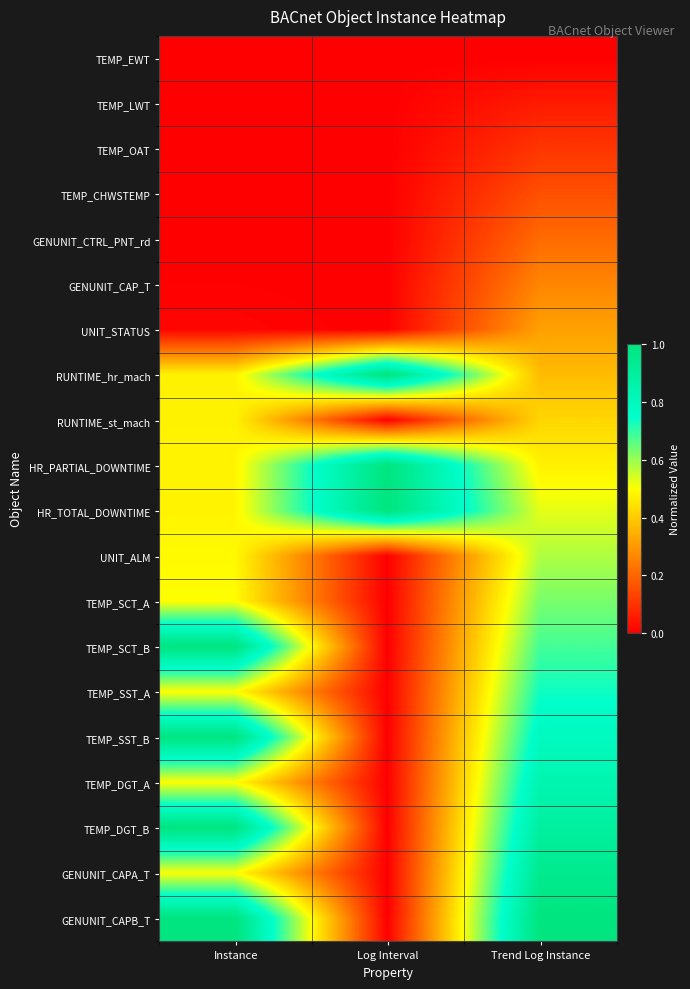

At Trend Log Instance, list the series in order from smallest to largest.

TEMP_EWT, TEMP_LWT, TEMP_OAT, TEMP_CHWSTEMP, GENUNIT_CTRL_PNT_rd, GENUNIT_CAP_T, UNIT_STATUS, RUNTIME_hr_mach, RUNTIME_st_mach, HR_PARTIAL_DOWNTIME, HR_TOTAL_DOWNTIME, UNIT_ALM, TEMP_SCT_A, TEMP_SCT_B, TEMP_SST_A, TEMP_SST_B, TEMP_DGT_A, TEMP_DGT_B, GENUNIT_CAPA_T, GENUNIT_CAPB_T